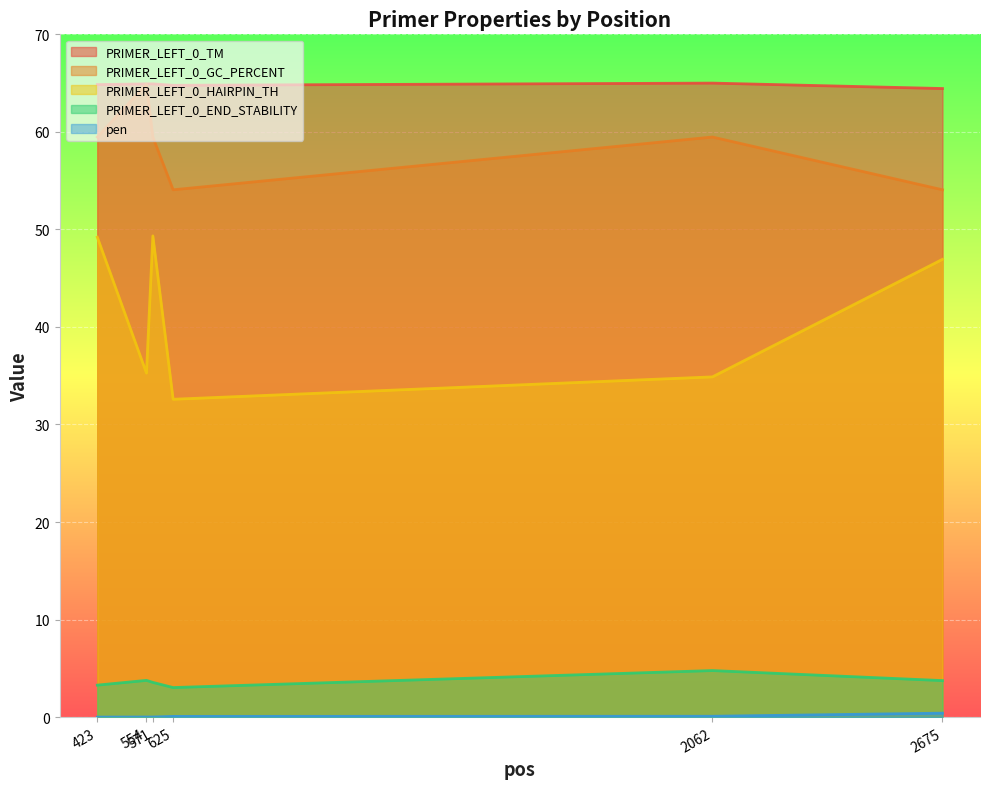

Which category has the highest value across all series?

2062